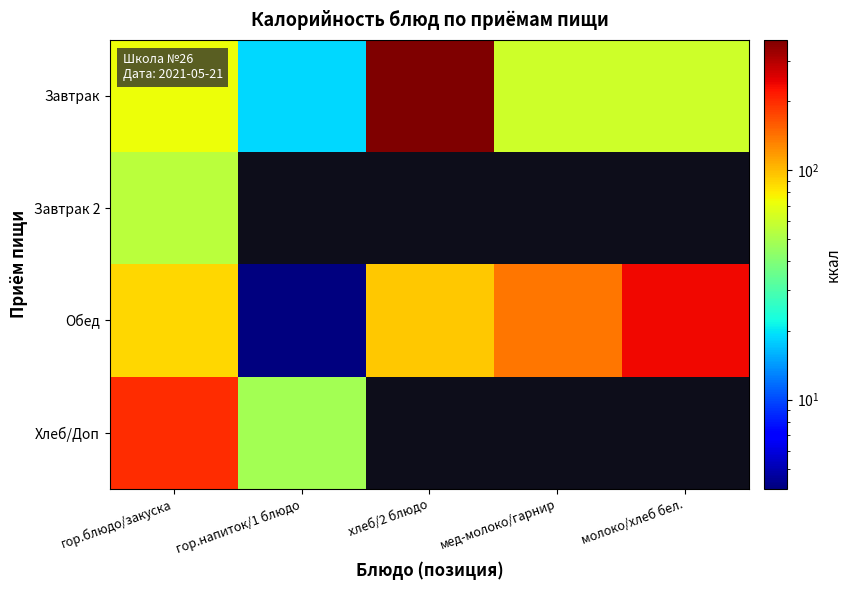

What is the approximate value of Хлеб/Доп at гор.напиток/1 блюдо?

48.8